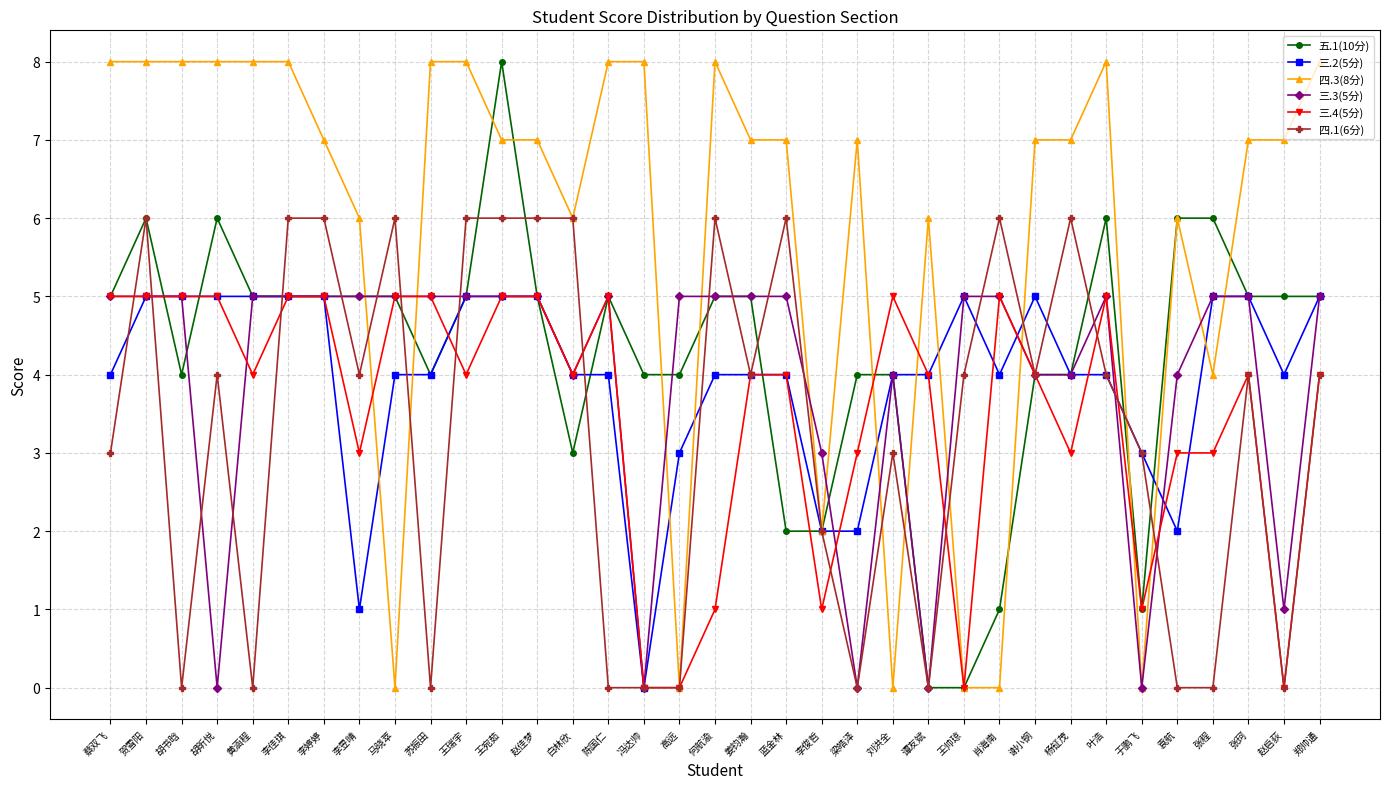

What is the sum of the 三.4(5分) values at 赵佳梦 and 贺雪阳?

10